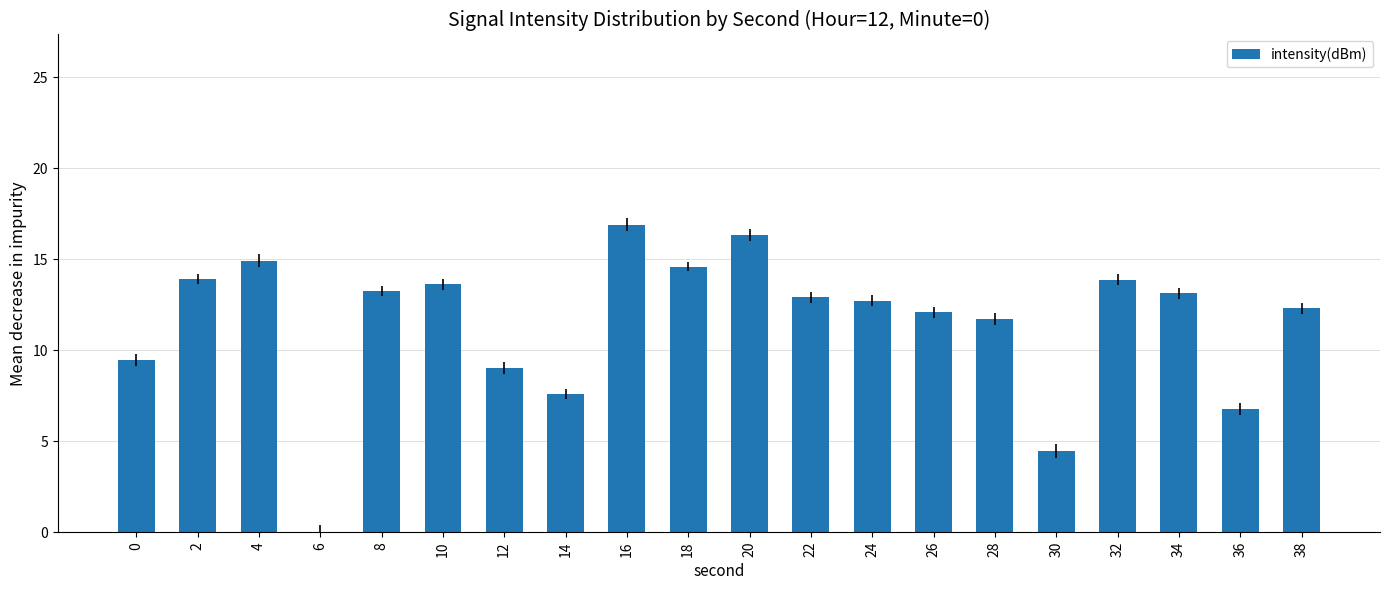

Are the bars horizontal?

No